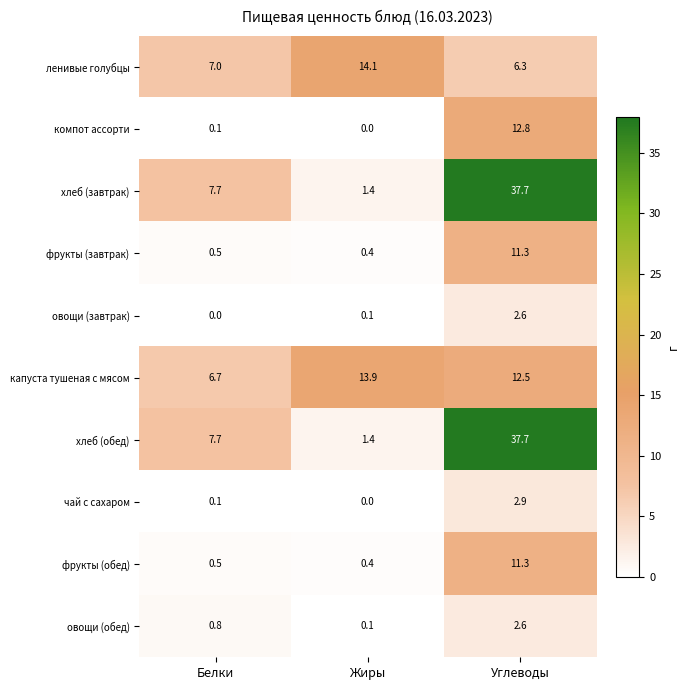

Where is хлеб (завтрак) nearest to the value 19?

Белки